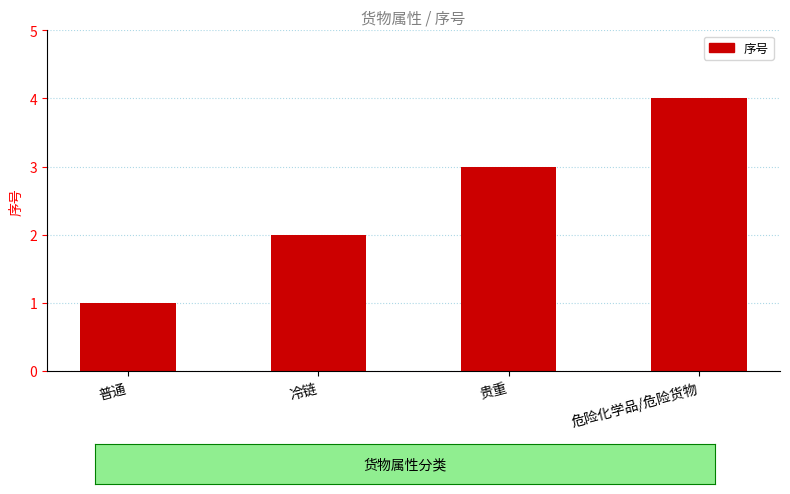

How many bars are there in total?

4